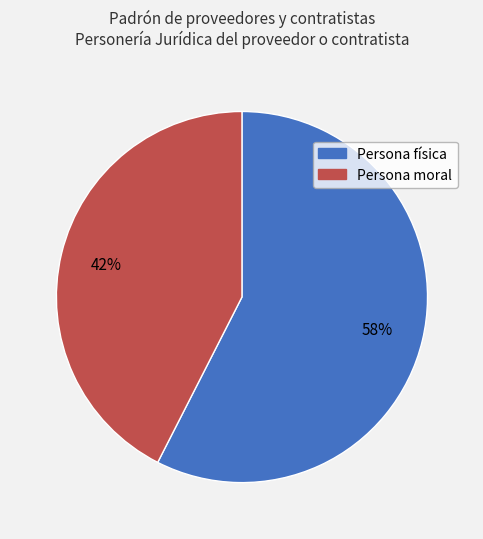

Which category has the biggest portion of the pie?

Persona física